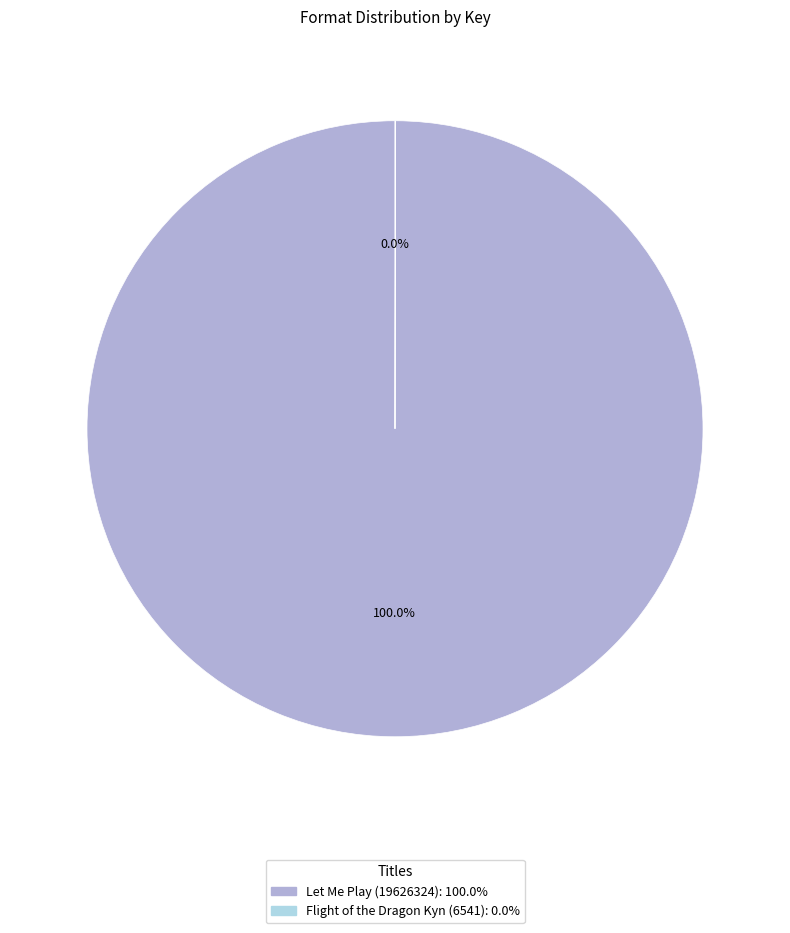

Which category has the biggest portion of the pie?

Let Me Play (19626324)